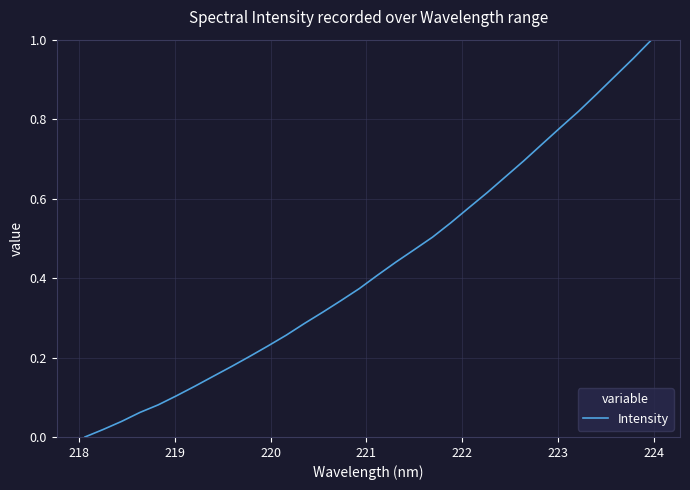

How many lines are shown in the chart?

1